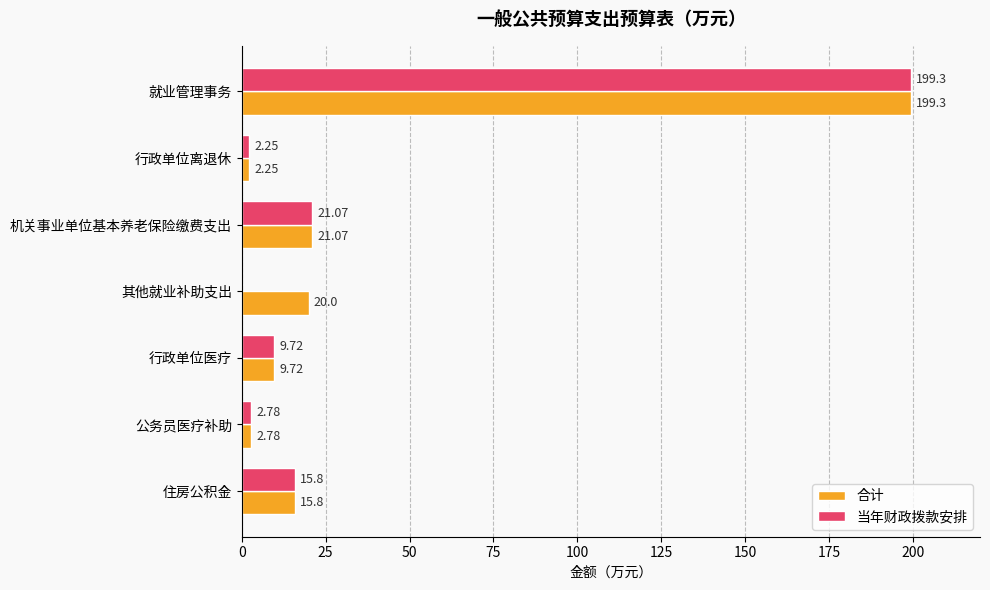

What is the sum of all 当年财政拨款安排 values?

250.9